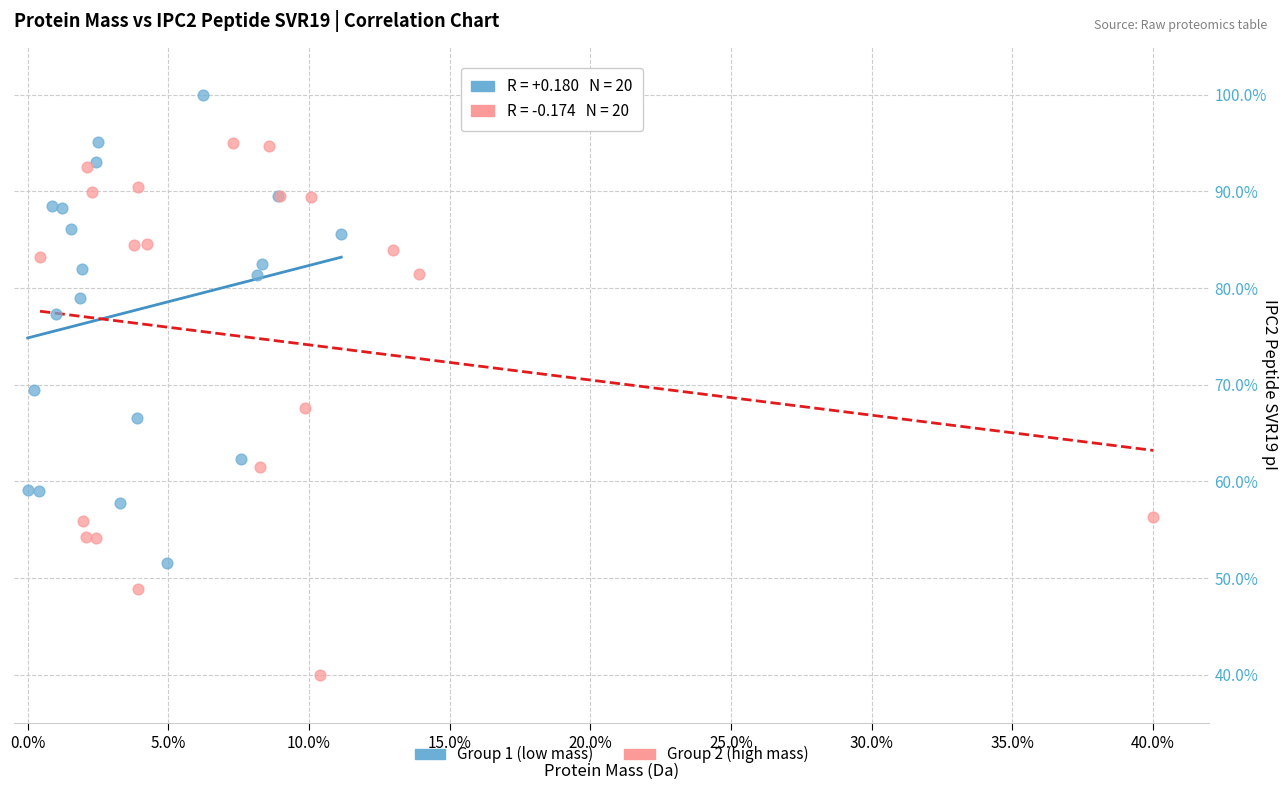

What are all the series names shown in the legend?

Group 1 (low mass), Group 2 (high mass)